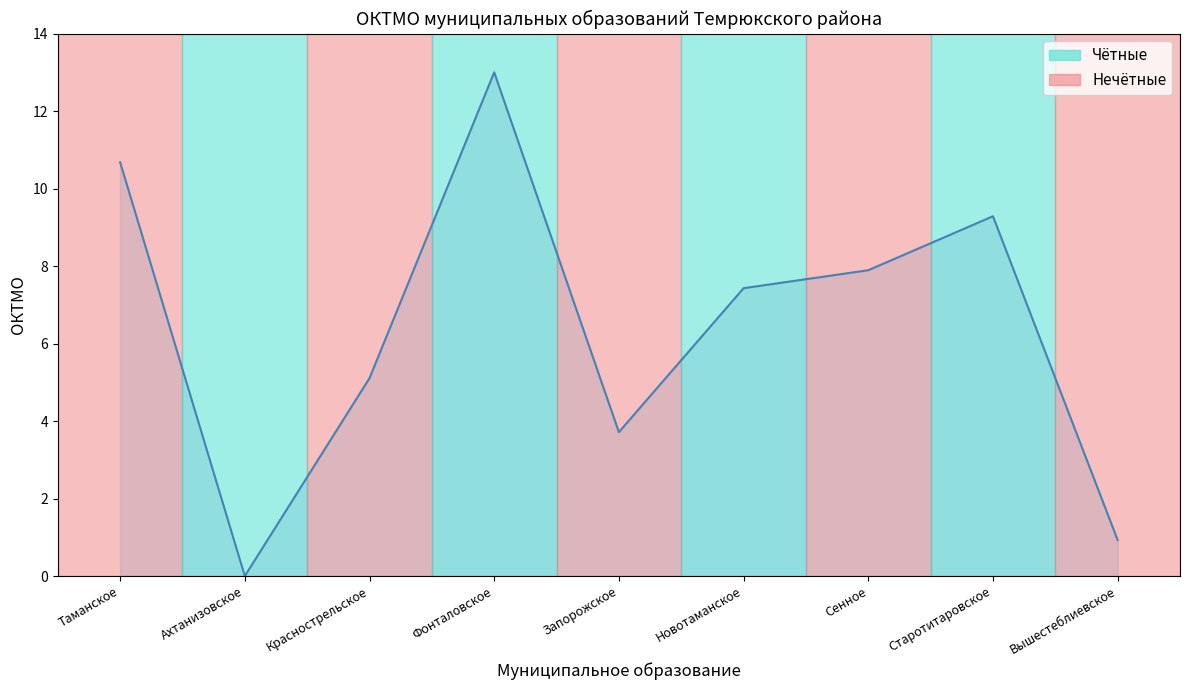

How many lines are shown in the chart?

1